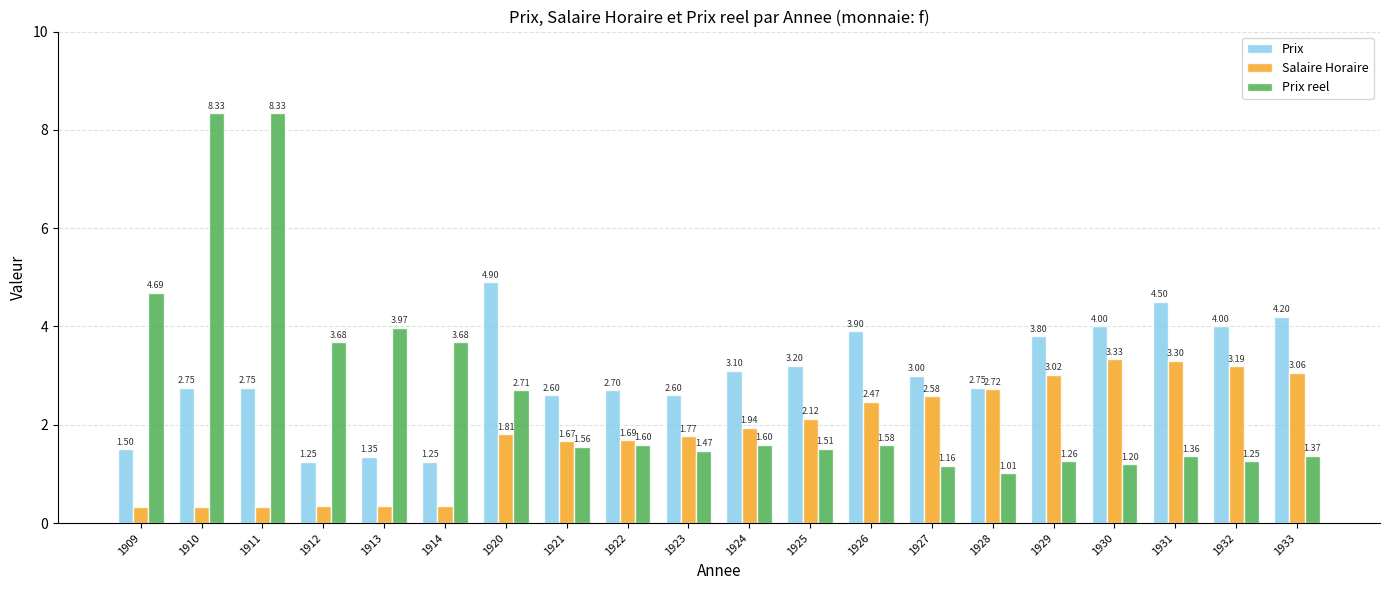

What is the difference between the highest and lowest values at 1911?

8.0